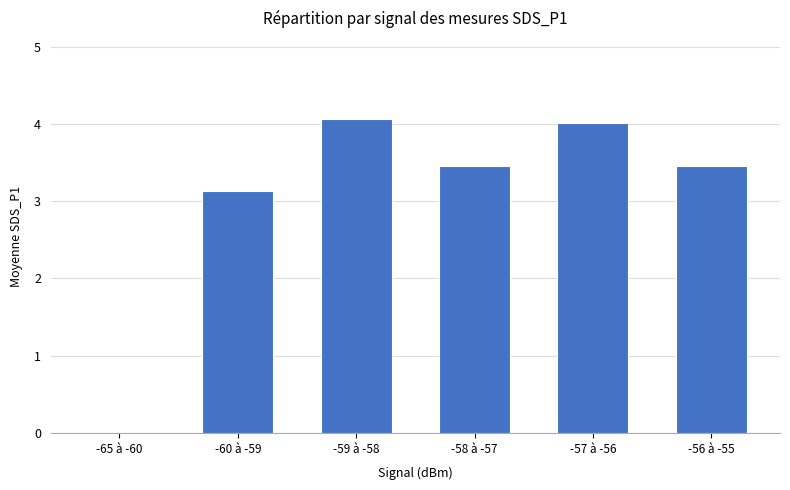

Reading left to right, list all the values displayed in this chart.

-65 à -60=0.0	-60 à -59=3.1	-59 à -58=4.1	-58 à -57=3.5	-57 à -56=4.0	-56 à -55=3.5